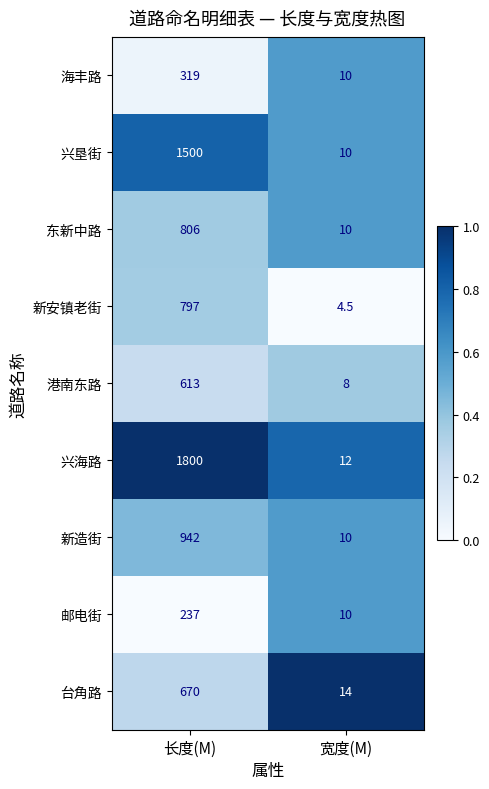

What is the greatest value displayed?

1800.0